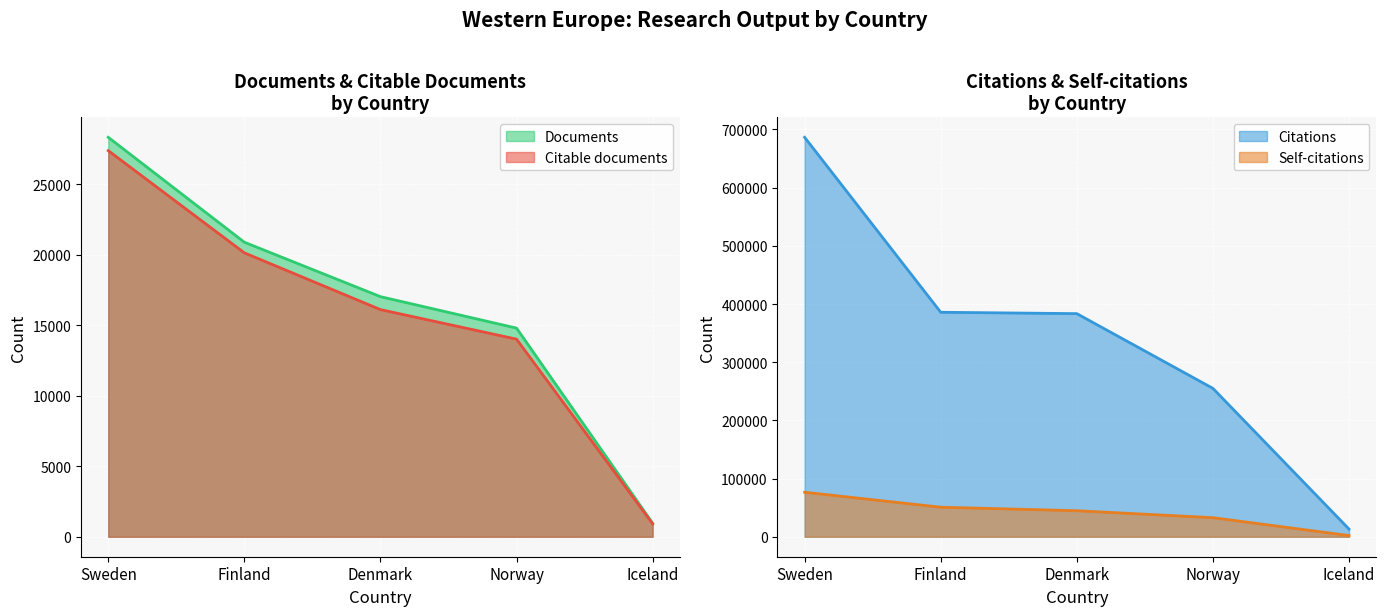

Reading left to right, what are all the values shown in this chart?

Documents: Sweden=28335	Finland=20893	Denmark=17032	Norway=14800	Iceland=959
Citable documents: Sweden=27390	Finland=20140	Denmark=16114	Norway=14017	Iceland=917
Citations: Sweden=686536	Finland=385829	Denmark=383472	Norway=255019	Iceland=13185
Self-citations: Sweden=76493	Finland=50778	Denmark=44736	Norway=32759	Iceland=2071